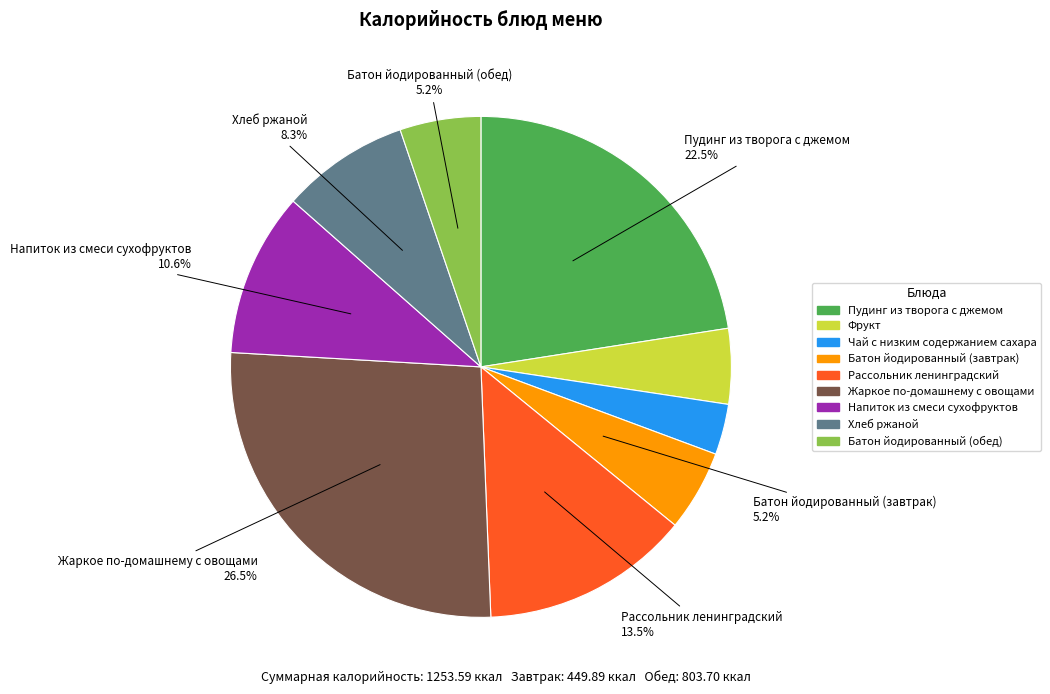

Approximately how many times larger is the value at Фрукт compared to Пудинг из творога с джемом?

0.2